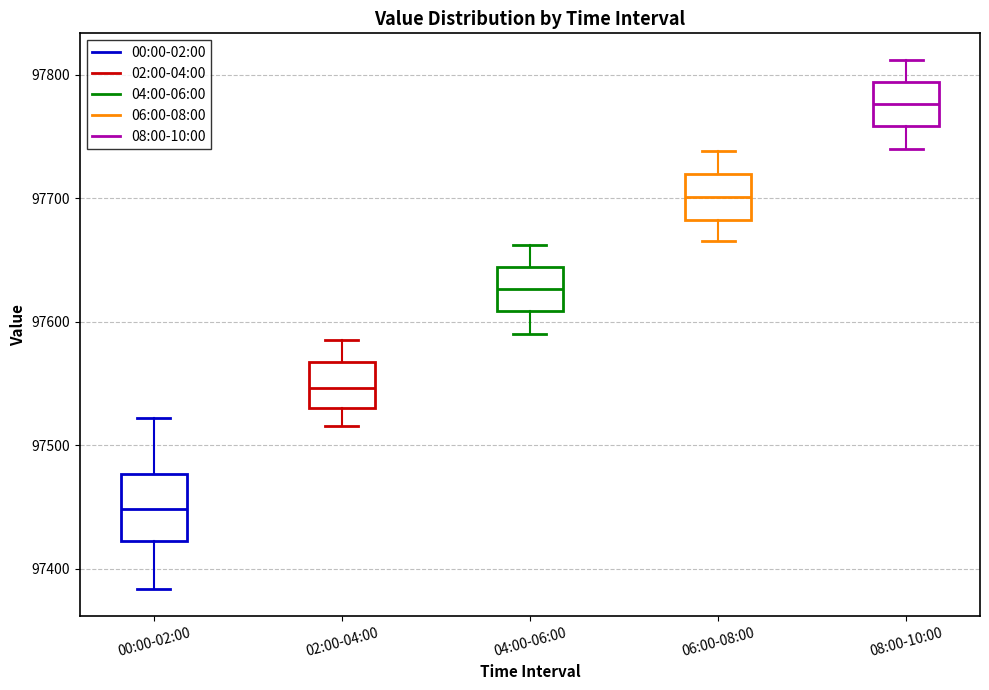

Reading left to right, read every box against the y-axis: the position of its median line, the range the box covers, and the ends of its whiskers. The values are not printed on the chart, so give them approximately, as read against the axis.

00:00-02:00: median 97450, box 97420 to 97480, whiskers 97380 to 97520
02:00-04:00: median 97550, box 97530 to 97570, whiskers 97520 to 97590
04:00-06:00: median 97630, box 97610 to 97640, whiskers 97590 to 97660
06:00-08:00: median 97700, box 97680 to 97720, whiskers 97670 to 97740
08:00-10:00: median 97780, box 97760 to 97790, whiskers 97740 to 97810